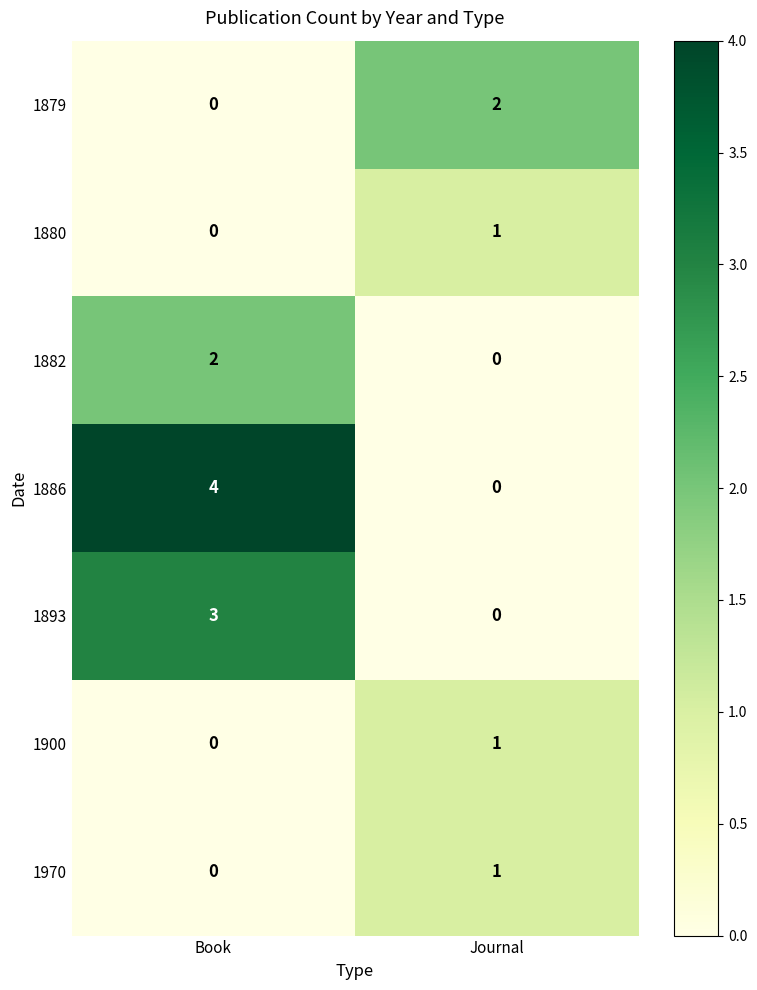

Reading left to right, what are all the values shown in this chart?

1879: Book=0	Journal=2
1880: Book=0	Journal=1
1882: Book=2	Journal=0
1886: Book=4	Journal=0
1893: Book=3	Journal=0
1900: Book=0	Journal=1
1970: Book=0	Journal=1